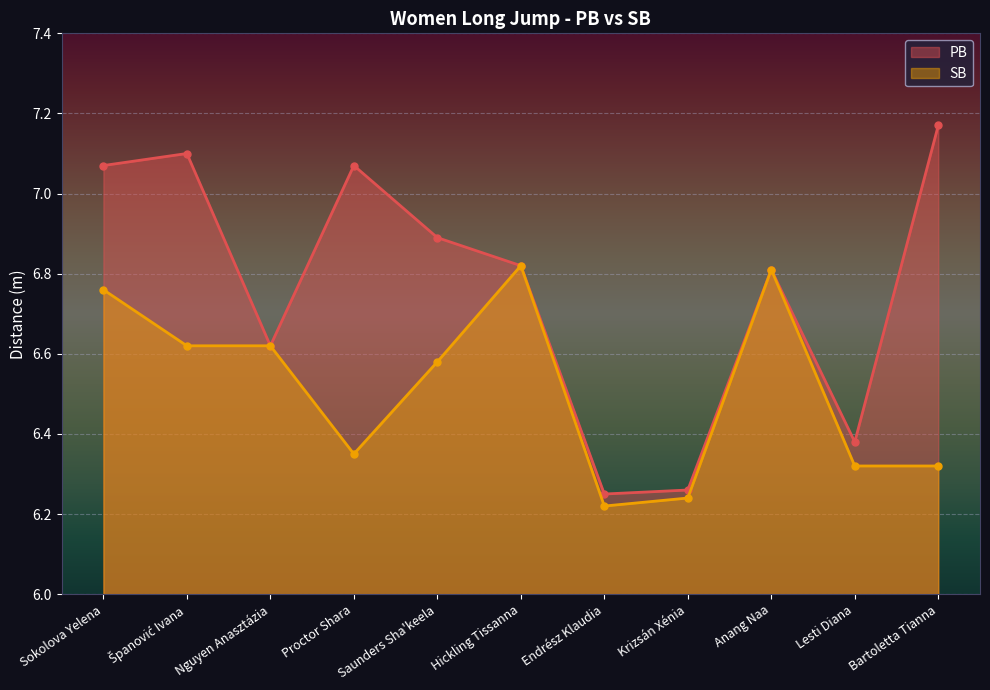

In SB, how many points are lower than both neighbors (excluding endpoints)?

2